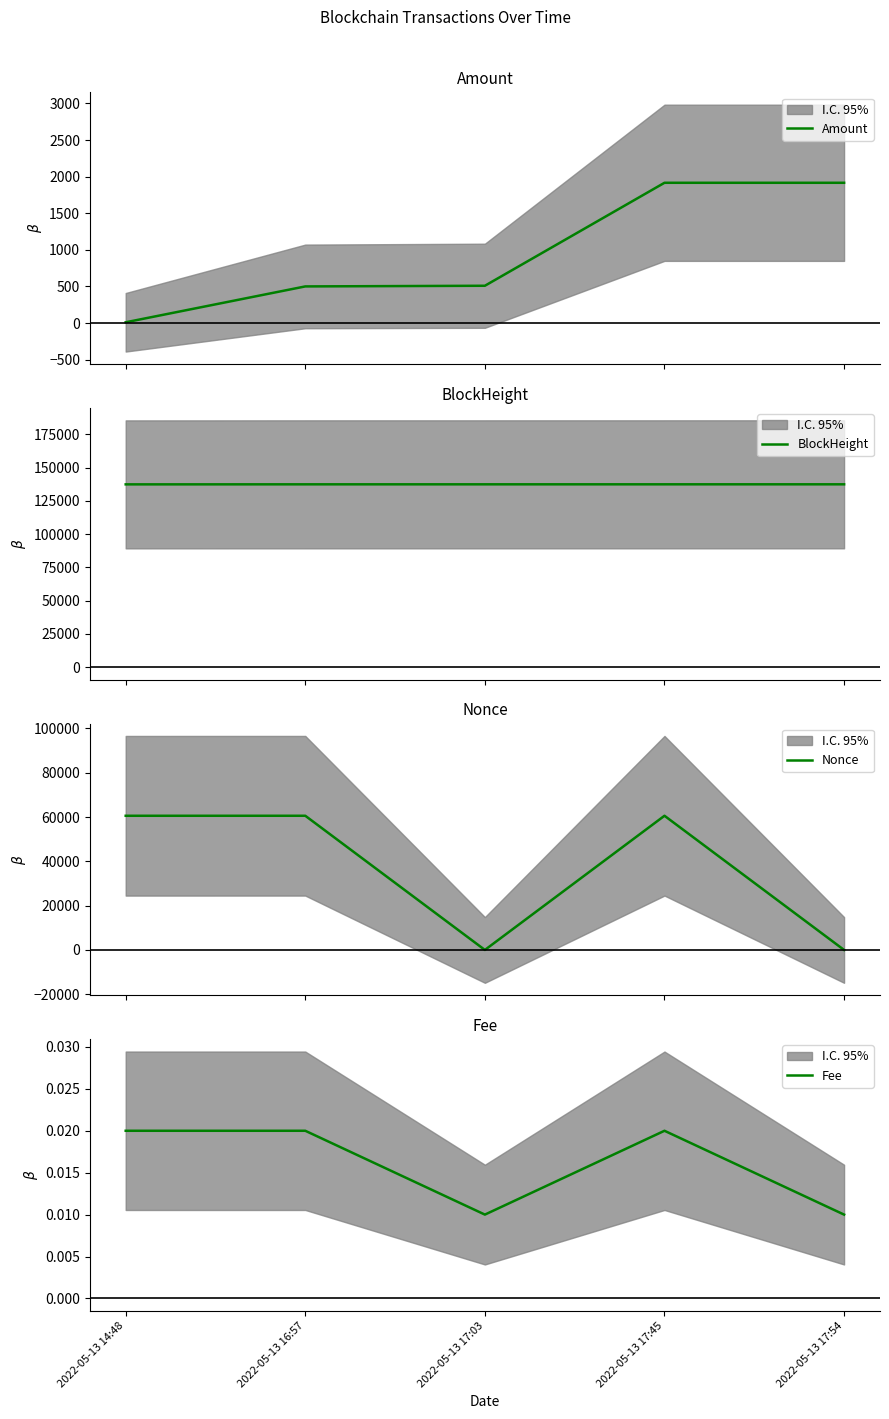

What is the label of the 1st point from the left?

2022-05-13 14:48